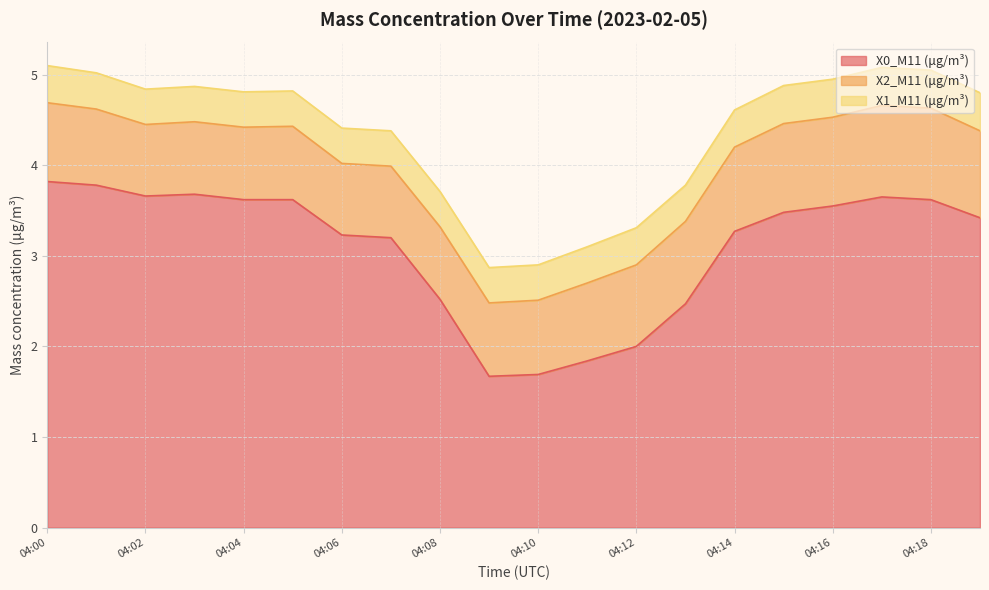

True or false: X2_M11 (μg/m³) has more than 0 points higher than both neighbors.

True